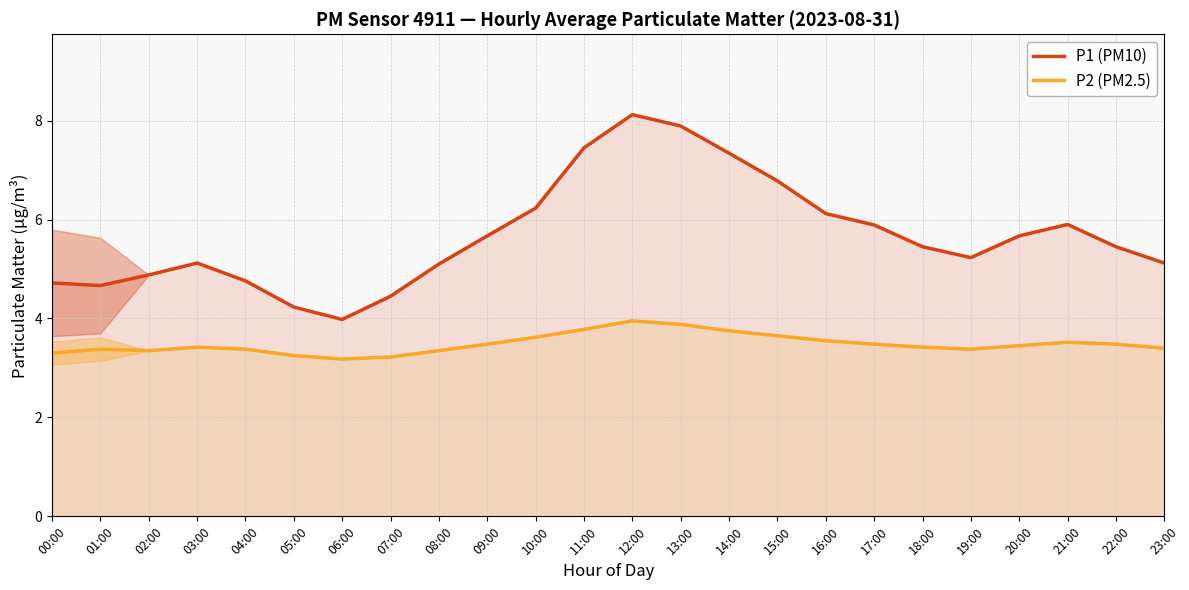

True or false: P1 (PM10) and P2 (PM2.5) cross at least once.

False